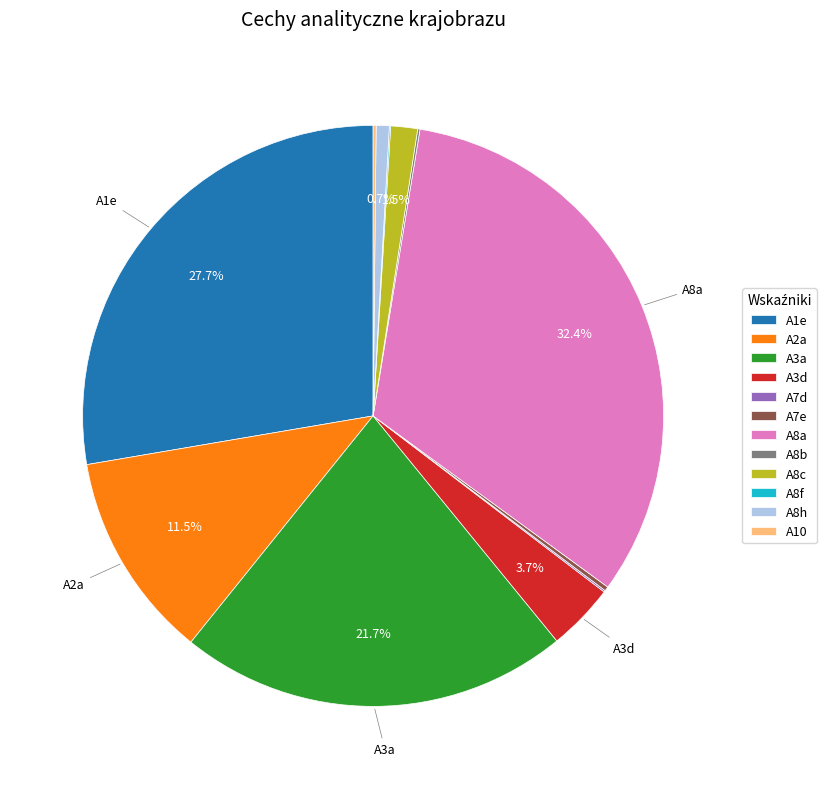

Is there a majority slice in this chart?

No